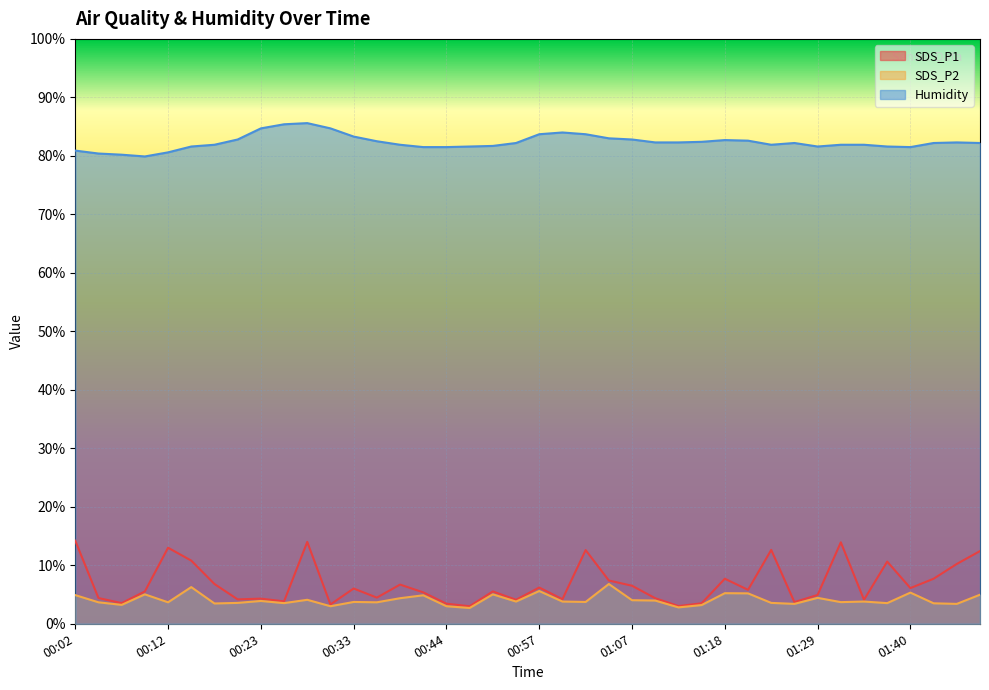

List the series in order of their peak value, highest first.

Humidity, SDS_P1, SDS_P2